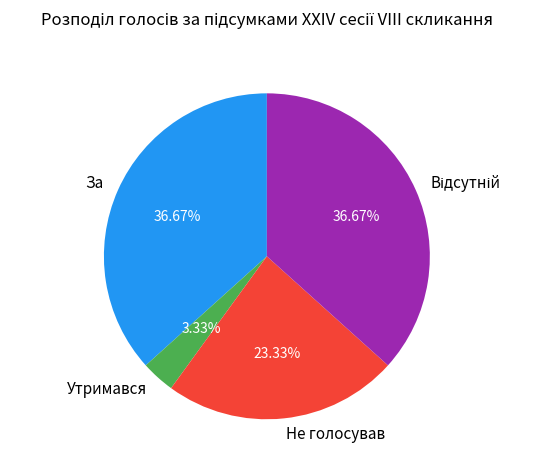

Which category has the smallest portion of the pie?

Утримався